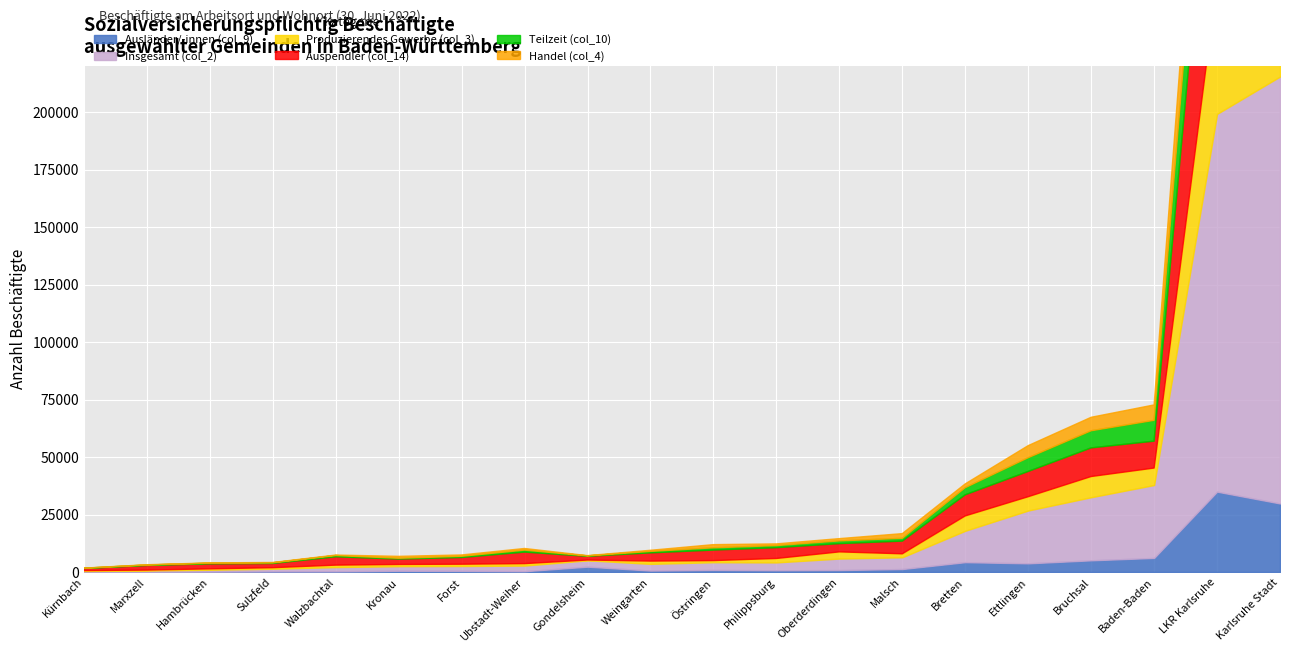

The value of Ausländer/-innen (col_9) at LKR Karlsruhe is 20964. True or false?

False